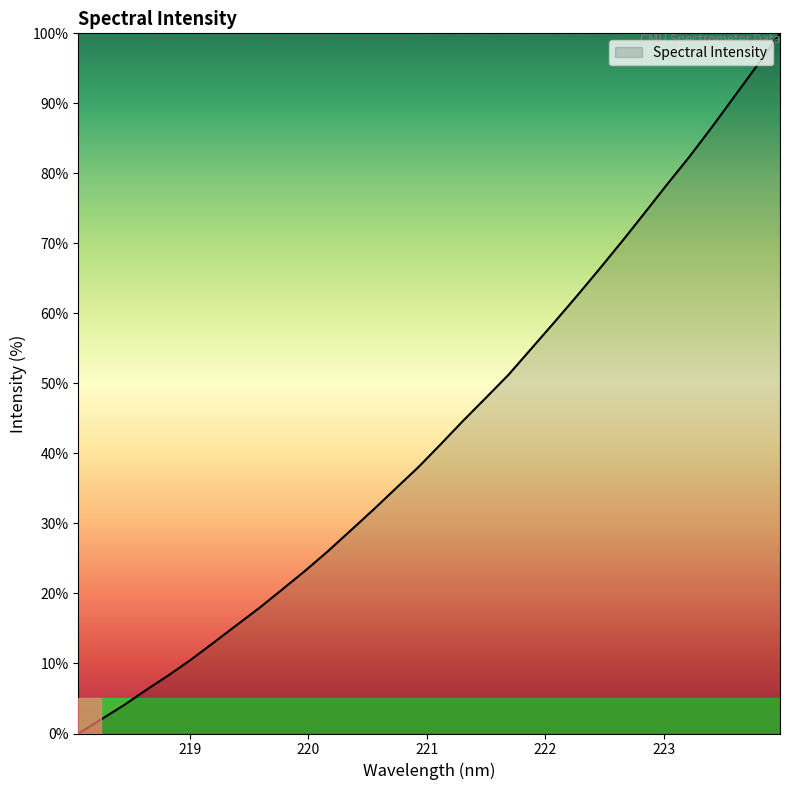

What is the difference between the maximum and minimum values?

100.0